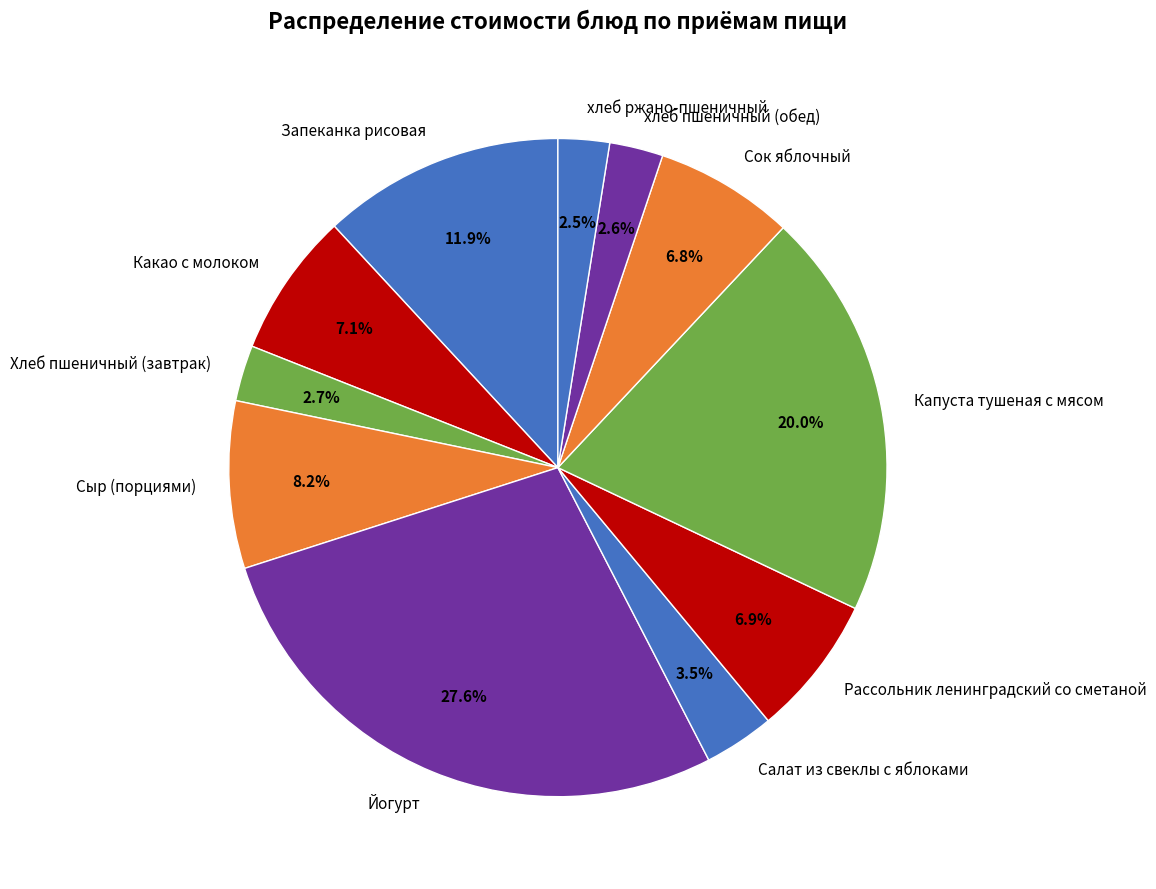

Which category has the biggest portion of the pie?

Йогурт